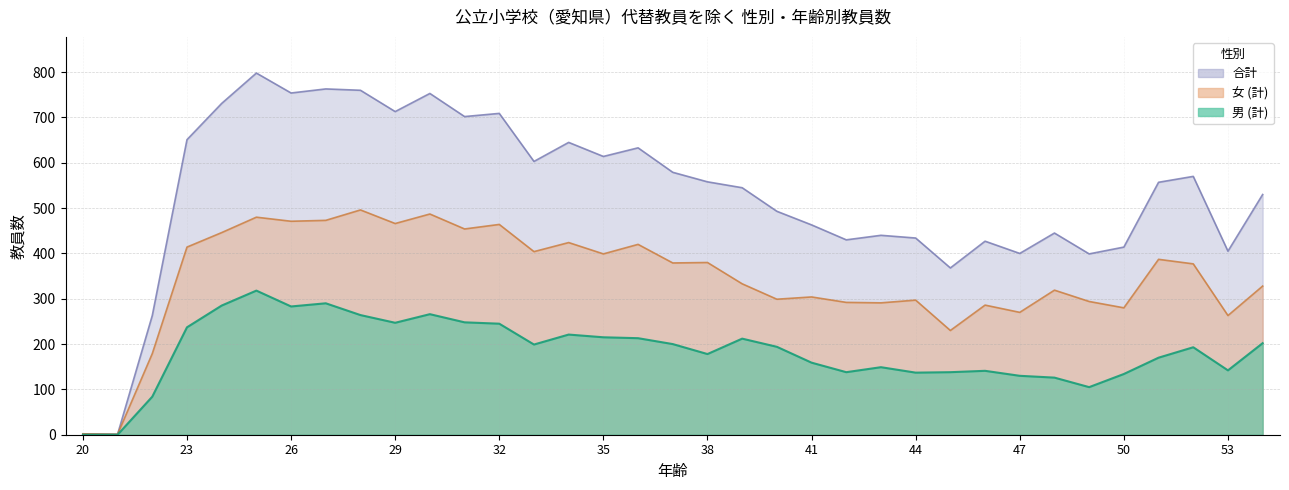

Reading right to left, list all the values displayed in this chart.

男 (計): 54=202	53=142	52=193	51=170	50=134	49=105	48=126	47=130	46=141	45=138	44=137	43=149	42=138	41=159	40=194	39=212	38=178	37=200	36=213	35=215	34=221	33=199	32=245	31=248	30=266	29=247	28=264	27=290	26=283	25=318	24=285	23=237	22=84	21=0	20=0
女 (計): 54=328	53=263	52=377	51=387	50=280	49=294	48=319	47=270	46=286	45=230	44=297	43=291	42=292	41=304	40=299	39=333	38=380	37=379	36=420	35=399	34=424	33=404	32=464	31=454	30=487	29=466	28=496	27=473	26=471	25=480	24=446	23=414	22=179	21=1	20=2
合計: 54=530	53=405	52=570	51=557	50=414	49=399	48=445	47=400	46=427	45=368	44=434	43=440	42=430	41=463	40=493	39=545	38=558	37=579	36=633	35=614	34=645	33=603	32=709	31=702	30=753	29=713	28=760	27=763	26=754	25=798	24=731	23=651	22=263	21=1	20=2